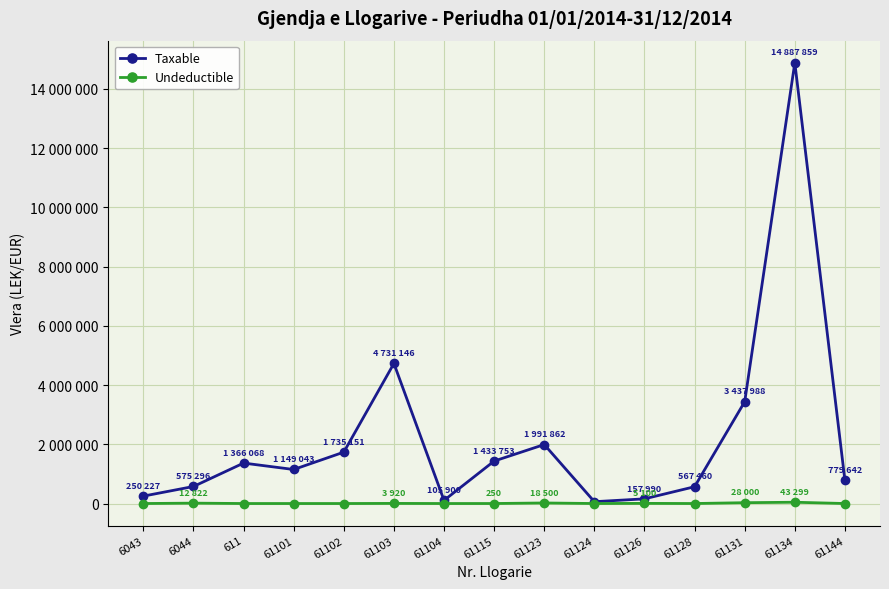

Between 611 and 61126, which series saw the biggest shift?

Taxable